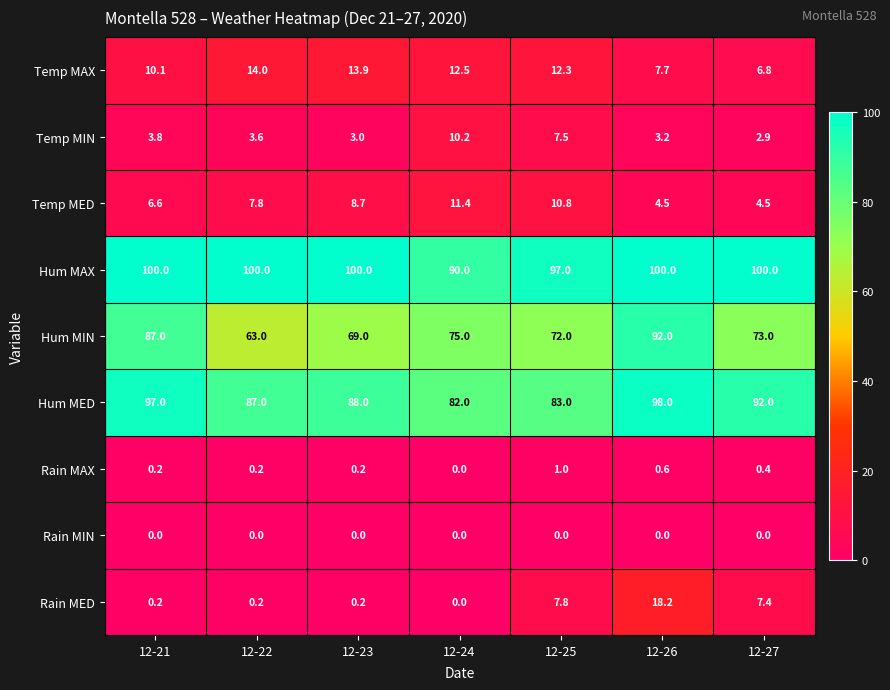

What is the total value across all series at 12-22?

275.8